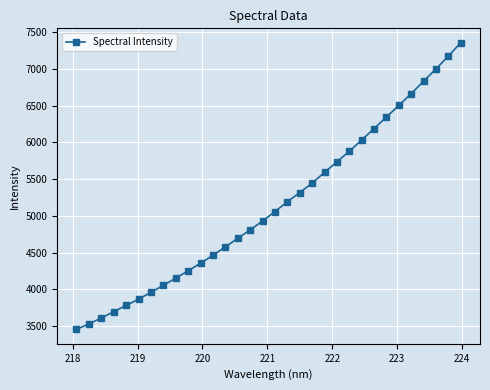

True or false: there are more than 2 points higher than both neighbors.

False